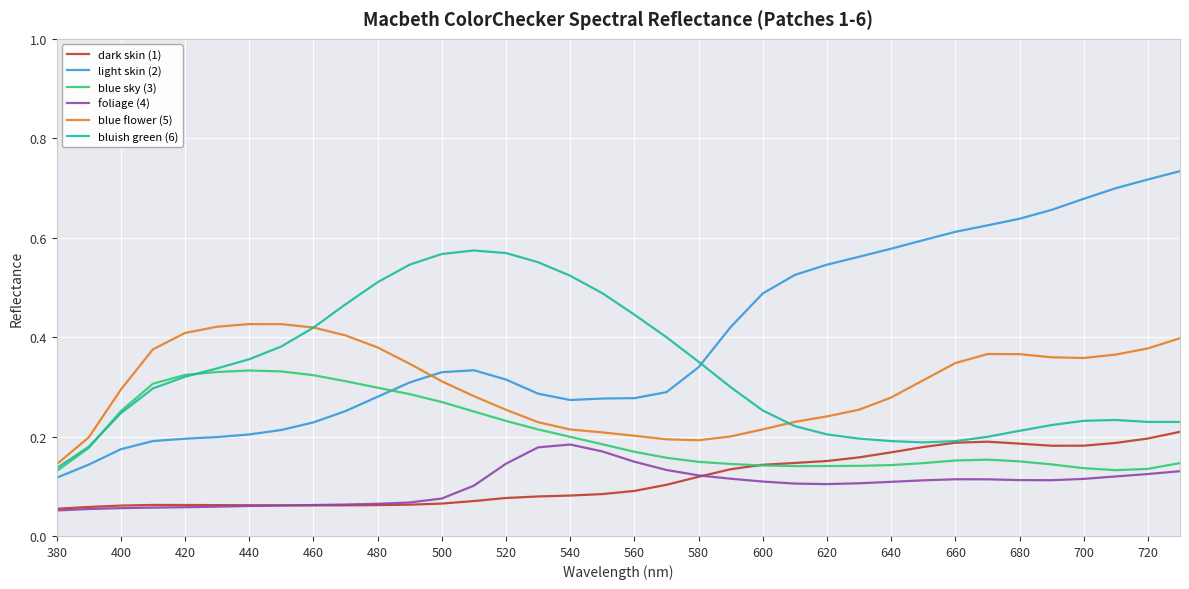

In dark skin (1), how many points are lower than both neighbors (excluding endpoints)?

2